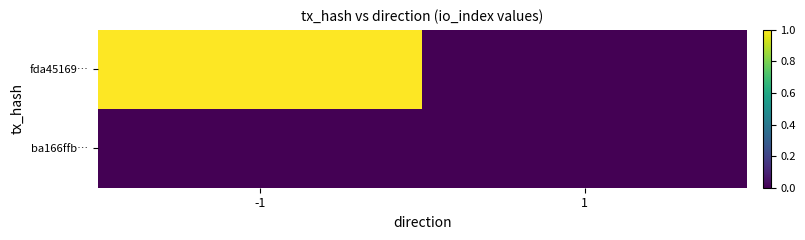

List the series in order of their overall mean, highest first.

fda45169…, ba166ffb…